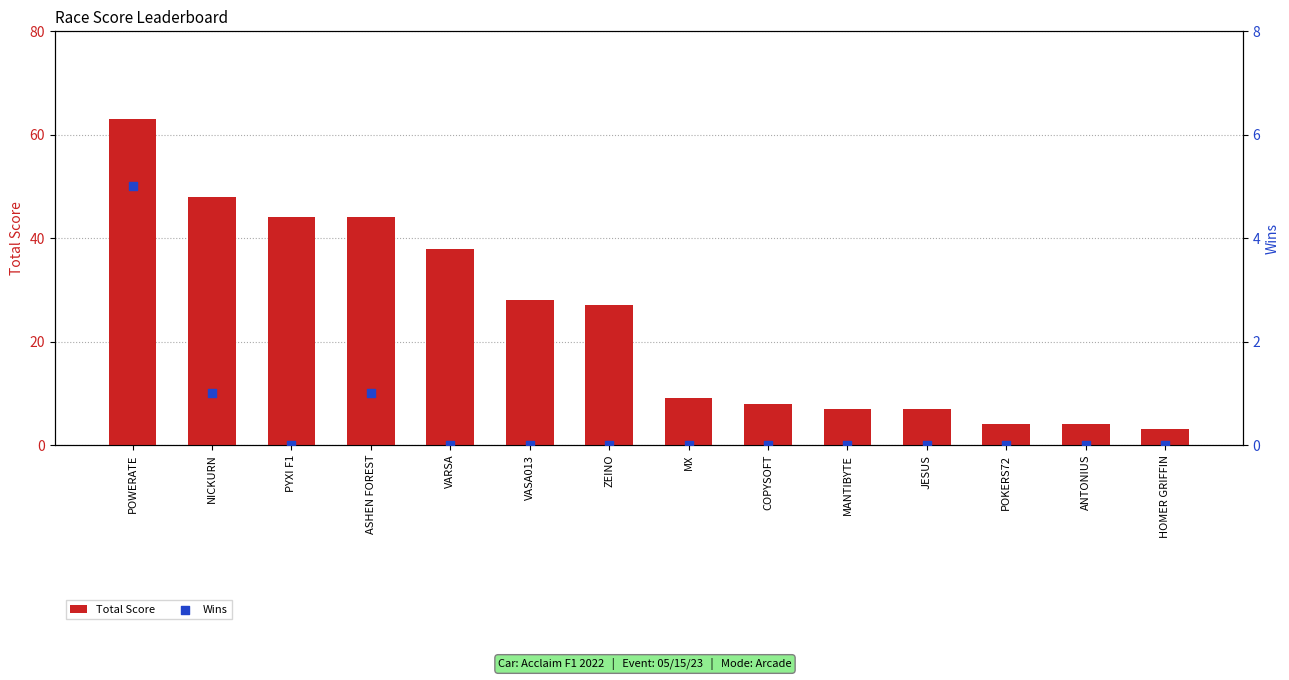

At how many categories does at least one series exceed 9?

7